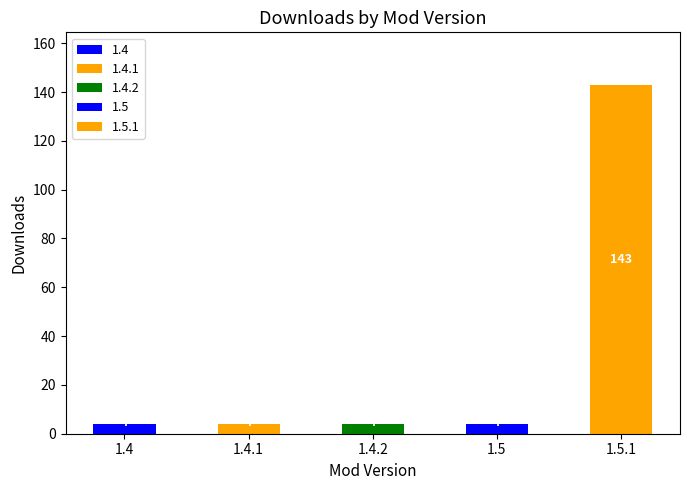

Reading right to left, list all the values displayed in this chart.

143	4	4	4	4